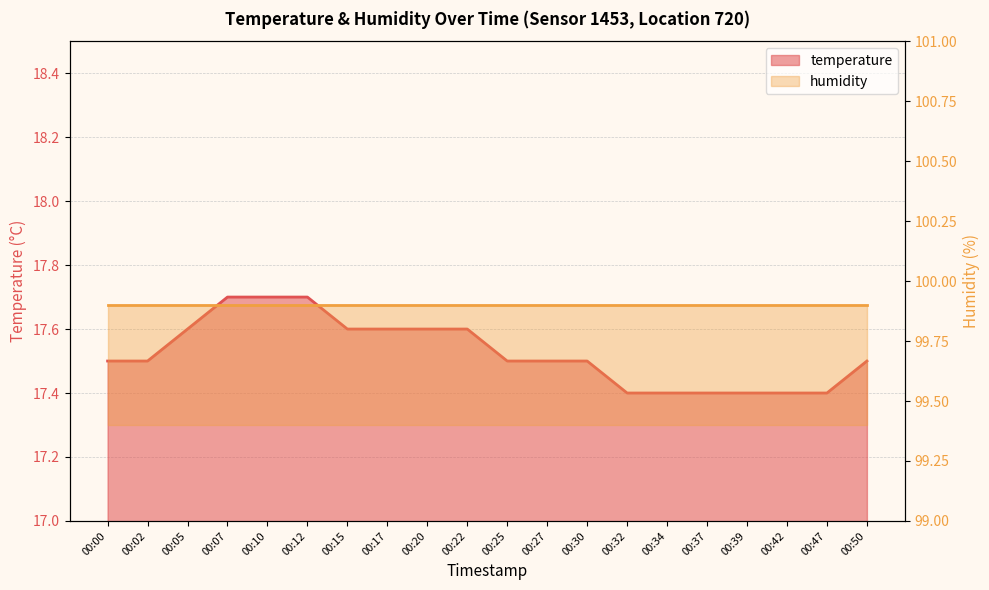

The value at 00:00 is 6.6. True or false?

False